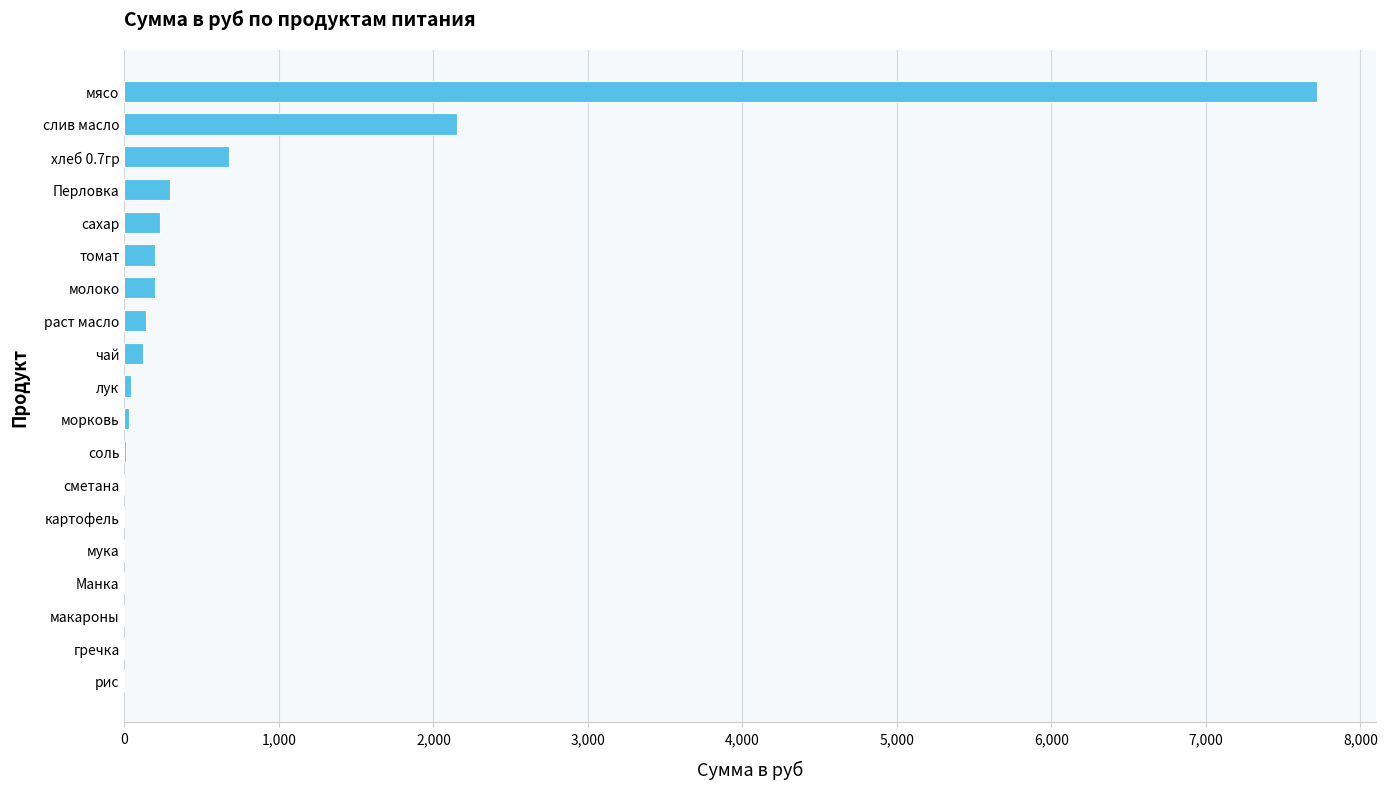

What is the ratio of the value at сахар to the value at хлеб 0.7гр?

0.3